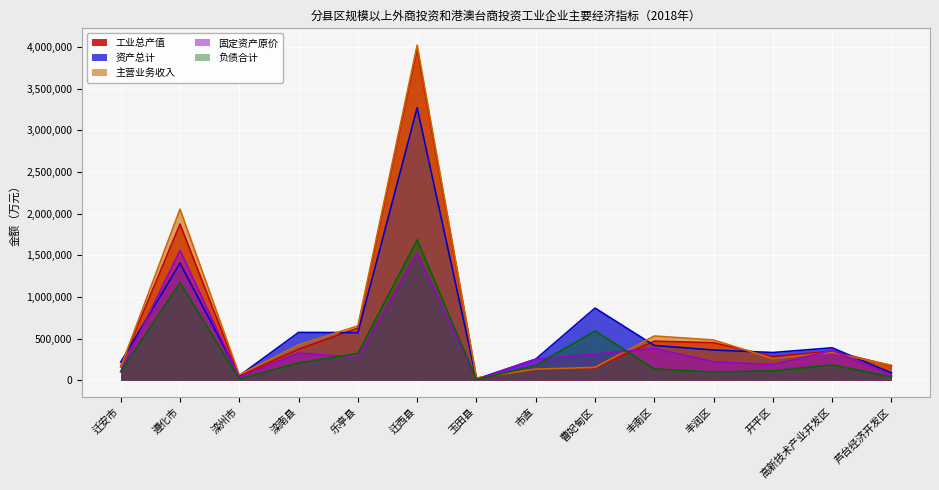

Between 滦南县 and 丰润区, which is larger?

丰润区